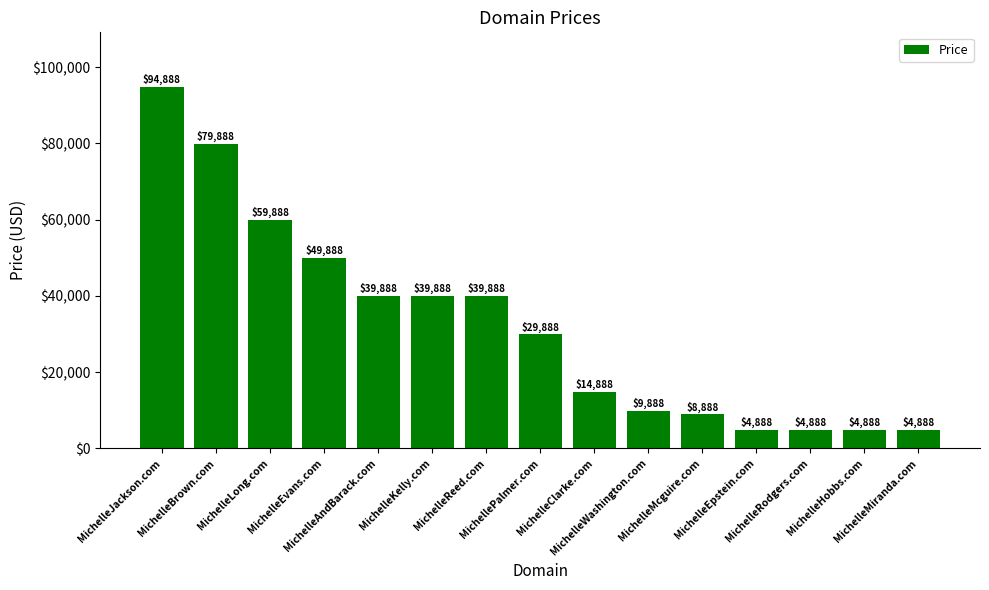

Where does the data first go above 29888?

MichelleJackson.com